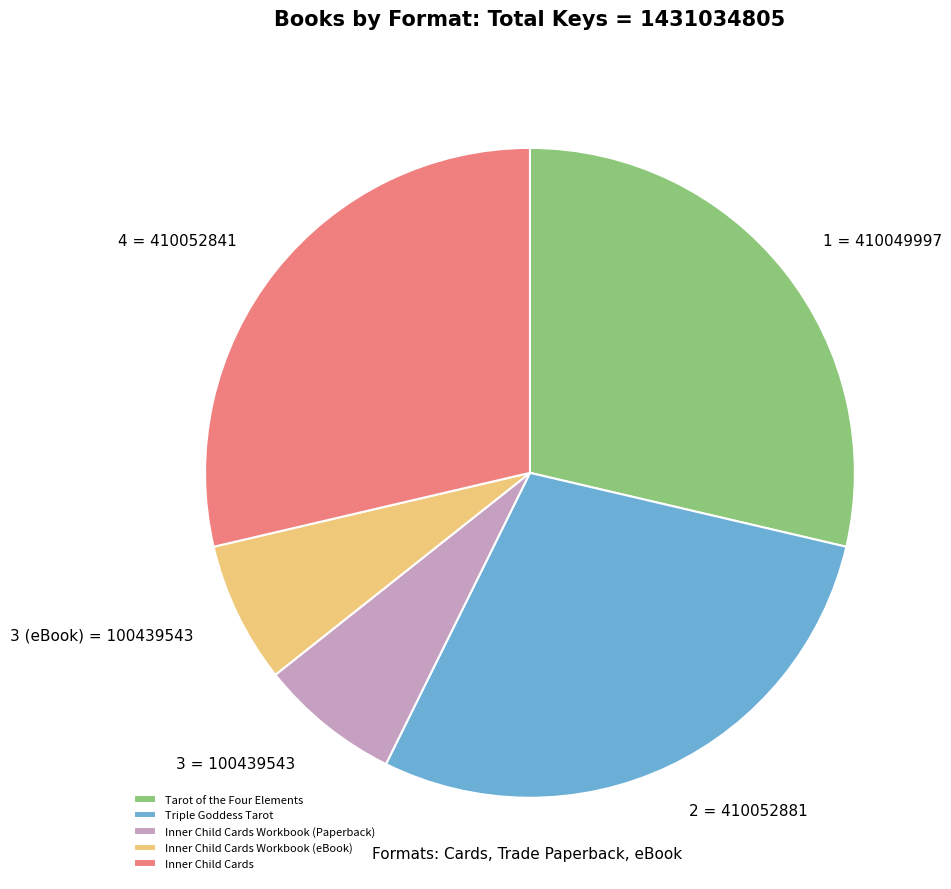

True or false: Inner Child Cards accounts for 44% of the total.

False